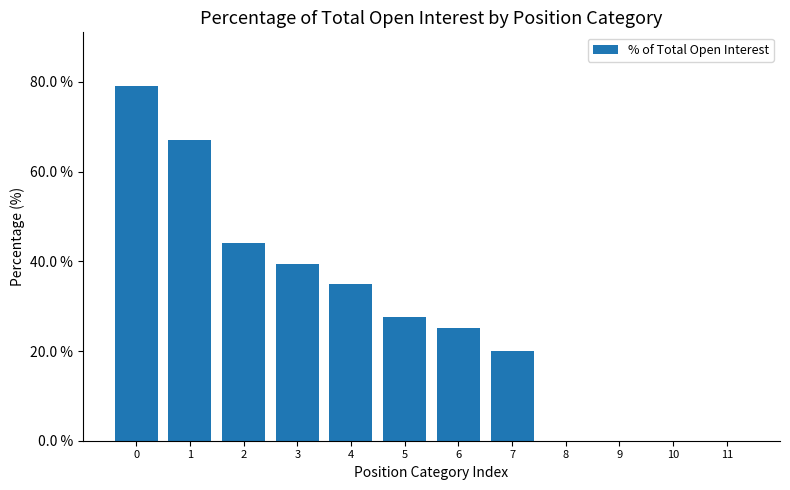

Where is the data nearest to the value 39?

3